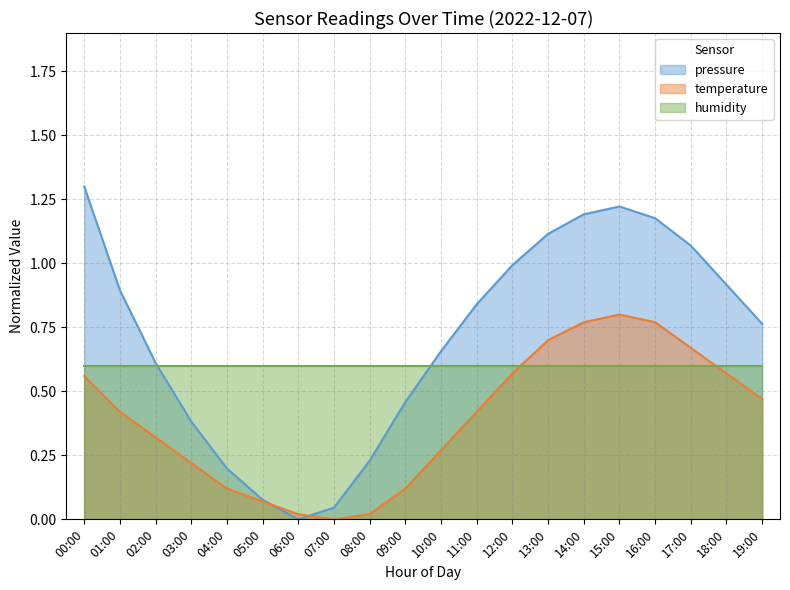

What is the value of the temperature point at the 5th from the left?

0.1